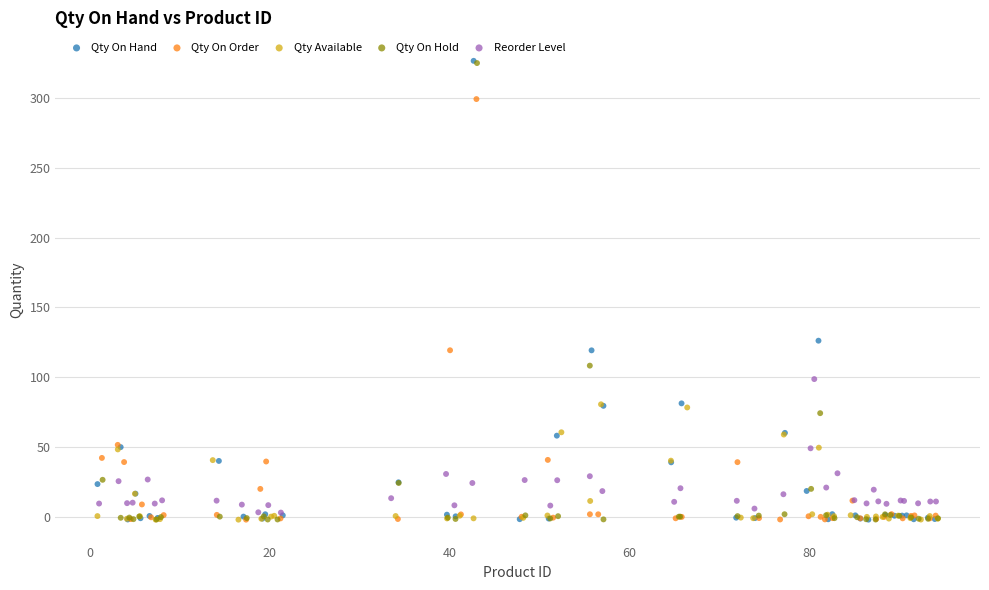

Which series has the largest Y range (max minus min)?

Qty On Hand